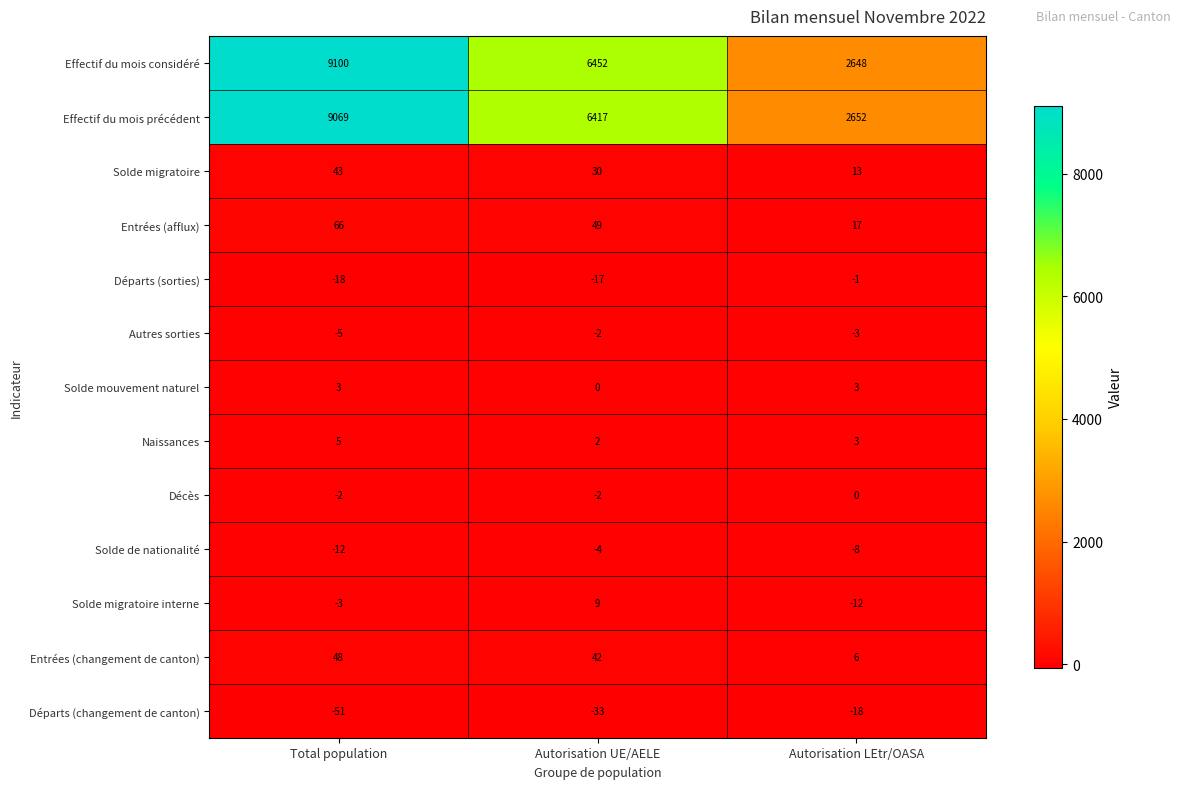

Where is Effectif du mois considéré nearest to the value 5874?

Autorisation UE/AELE